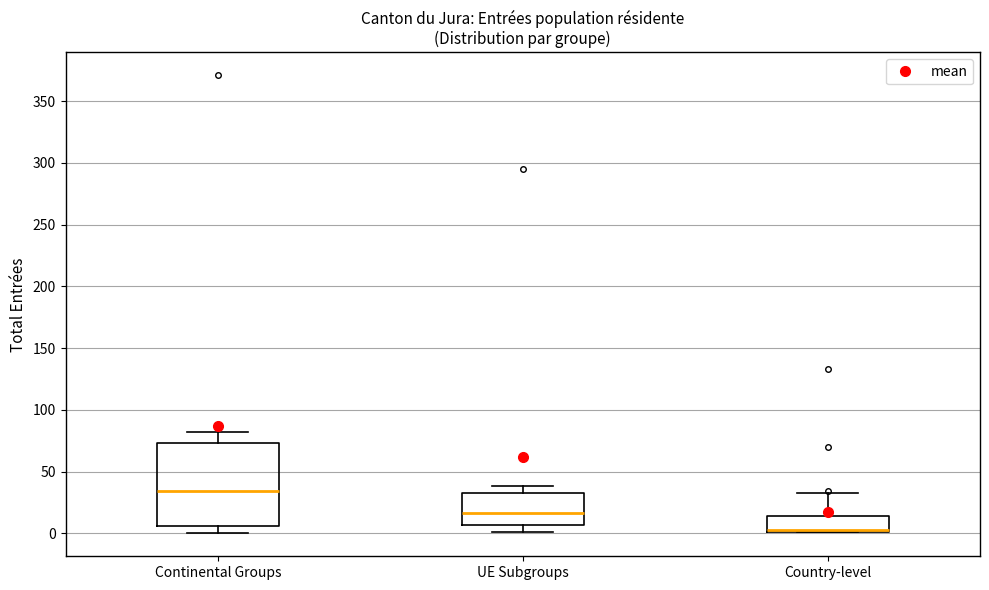

Which box's median line is the lowest?

Country-level